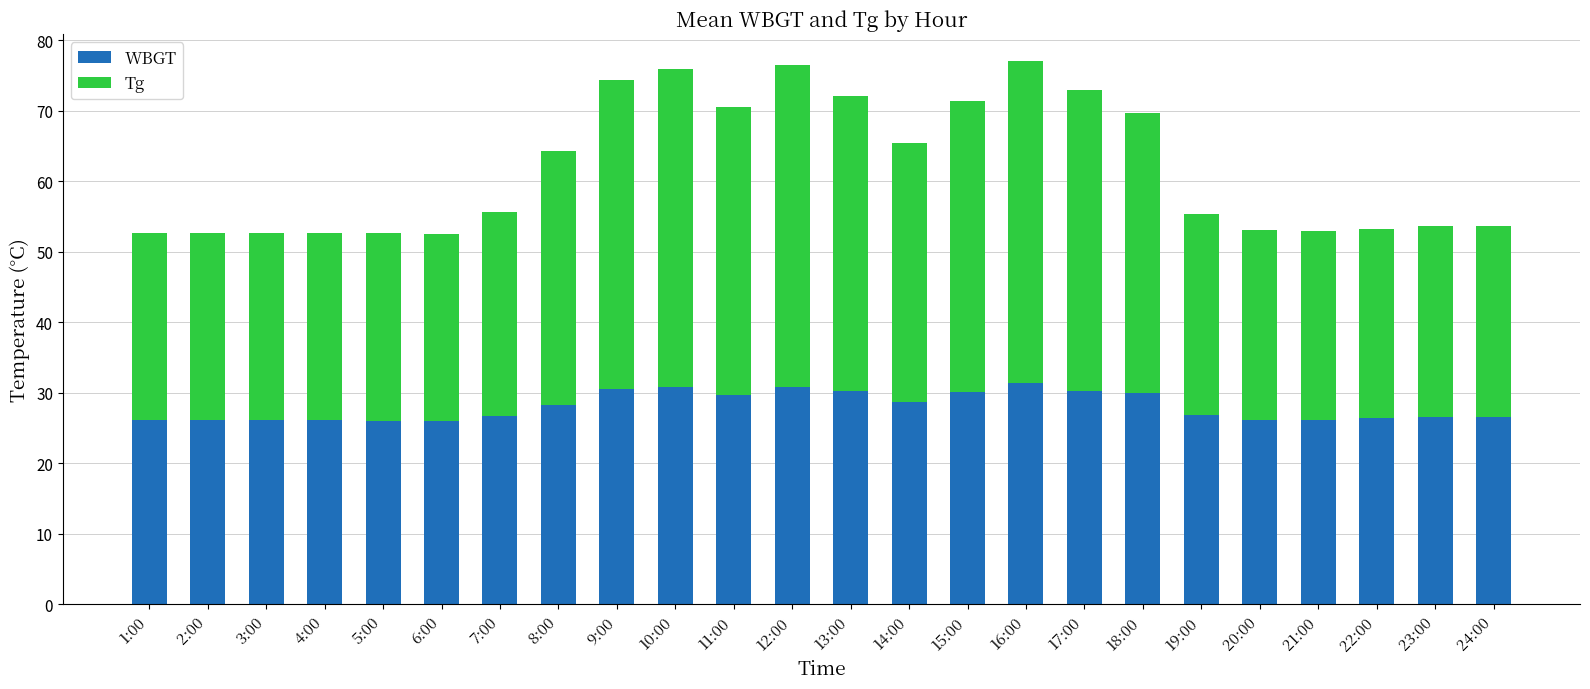

What is the total value across all series at 22:00?

53.3